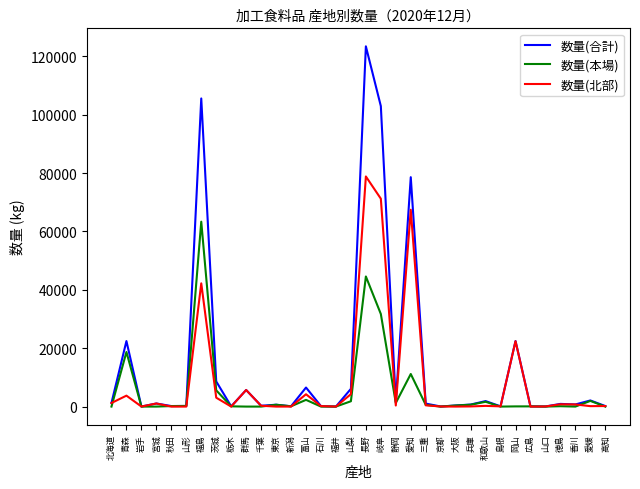

Which category has the highest value in the 数量(本場) series?

福島